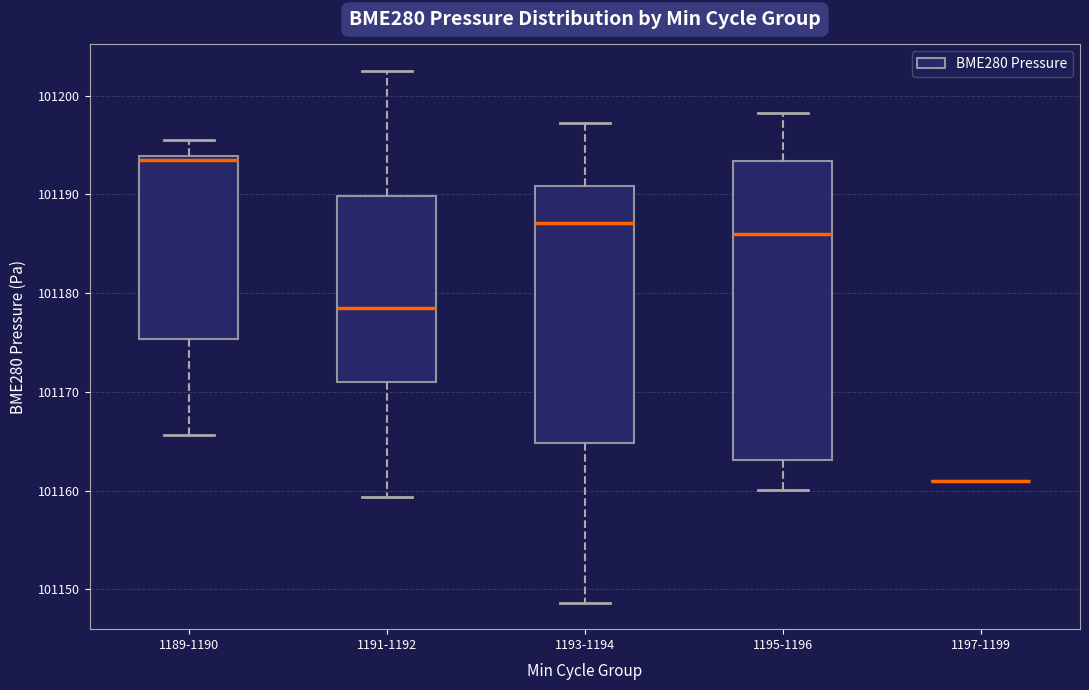

Reading left to right, transcribe this box plot: for each box, give where its median line is, the range the box spans, and where its two whiskers end, as read against the y-axis. The values are not printed on the chart, so give them approximately, as read against the axis.

1189-1190: median 101194 (just below the box's upper edge), box 101175 to 101194, whiskers 101166 to 101195
1191-1192: median 101179, box 101171 to 101190, whiskers 101159 to 101202
1193-1194: median 101187, box 101165 to 101191, whiskers 101149 to 101197
1195-1196: median 101186, box 101163 to 101193, whiskers 101160 to 101198
1197-1199: box collapsed to a line at 101161, whiskers 101161 to 101161